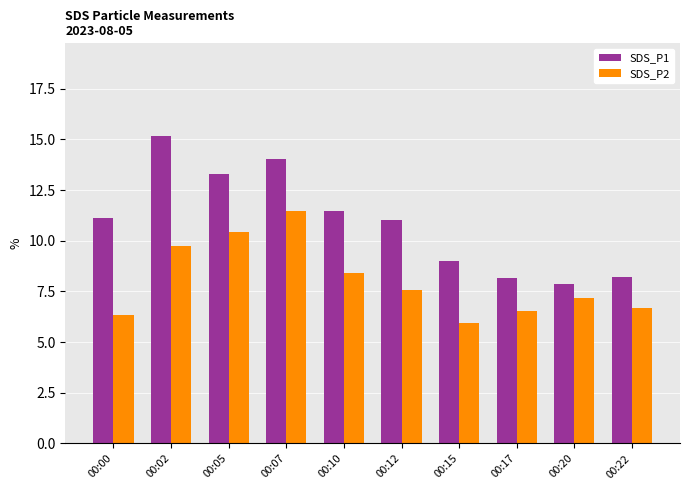

Which series has the widest spread of values?

SDS_P1